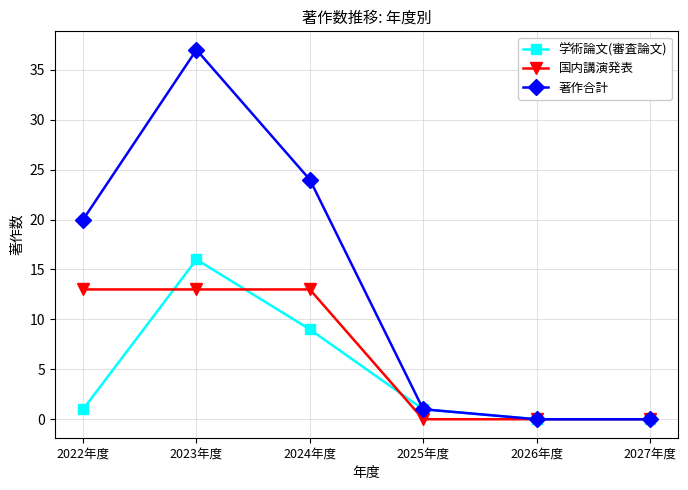

At which label is 学術論文(審査論文) closest to 8?

2024年度